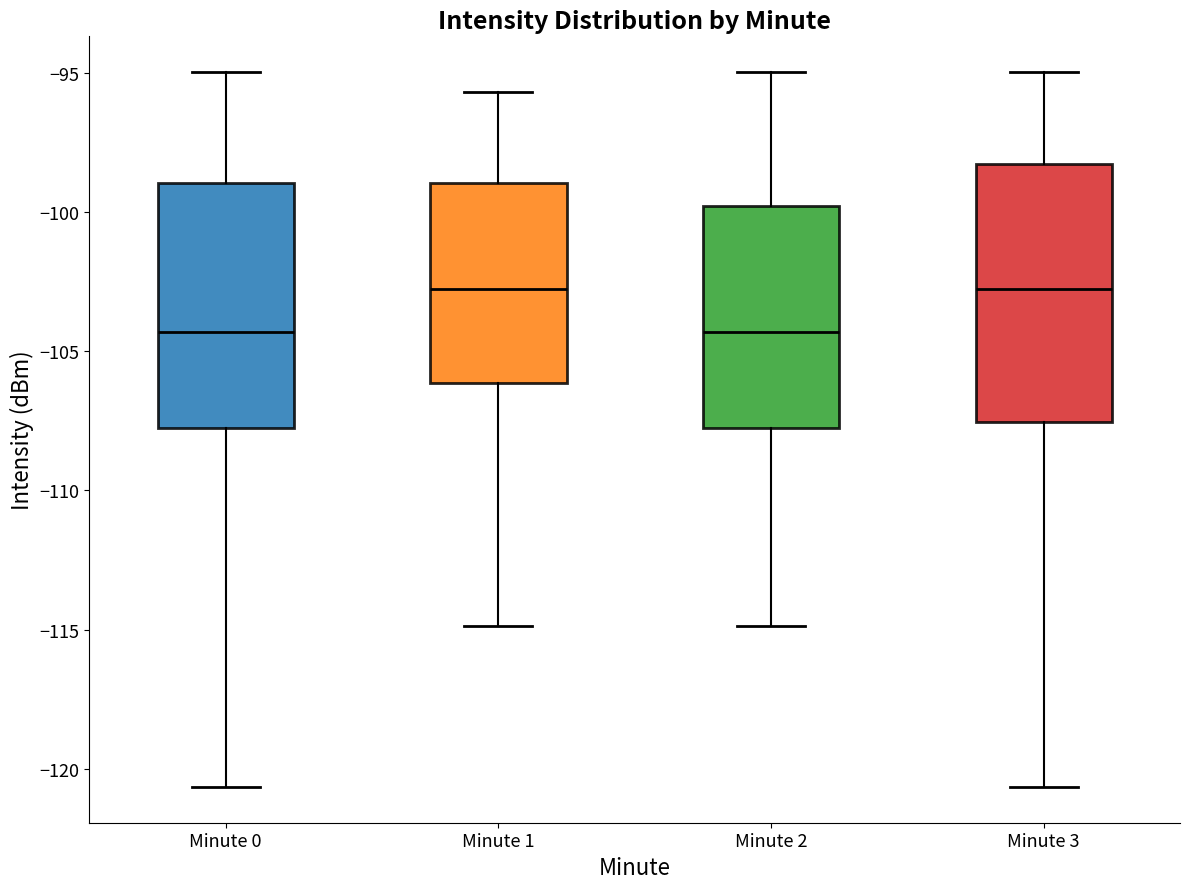

Reading left to right, read every box against the y-axis: the position of its median line, the range the box covers, and the ends of its whiskers. The values are not printed on the chart, so give them approximately, as read against the axis.

Minute 0: median -104.5, box -108.0 to -99.0, whiskers -120.5 to -95.0
Minute 1: median -103.0, box -106.0 to -99.0, whiskers -115.0 to -95.5
Minute 2: median -104.5, box -108.0 to -100.0, whiskers -115.0 to -95.0
Minute 3: median -103.0, box -107.5 to -98.5, whiskers -120.5 to -95.0